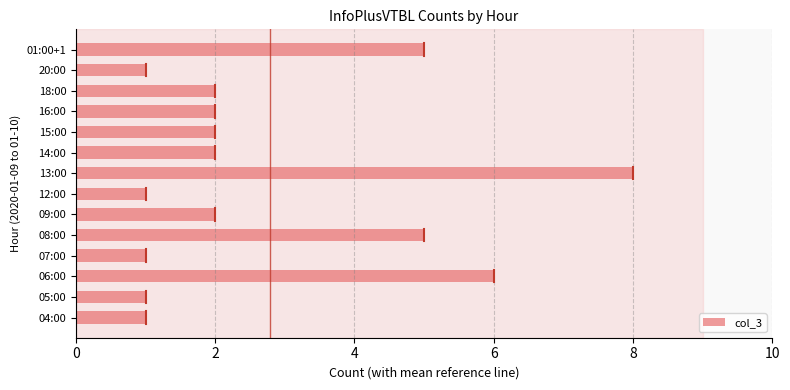

Does the chart contain any negative values?

No